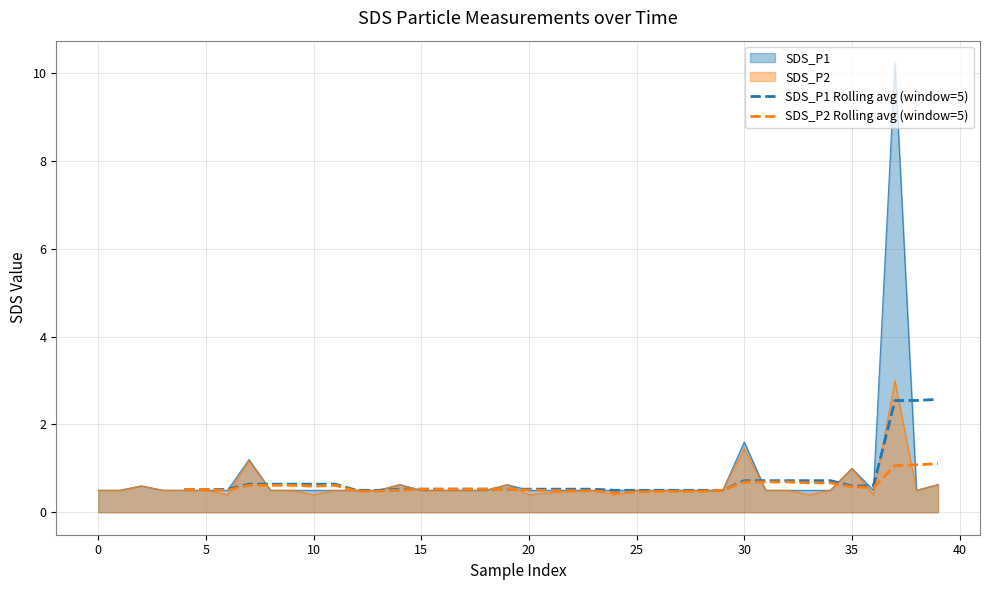

What is the sum of all SDS_P1 Rolling avg (window=5) values?

26.5